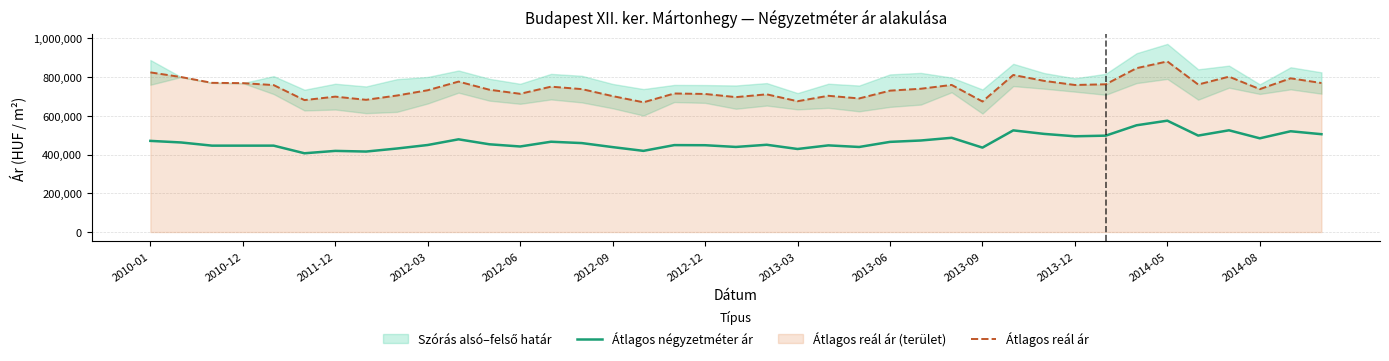

At which label does Átlagos reál ár reach its peak?

2014-05